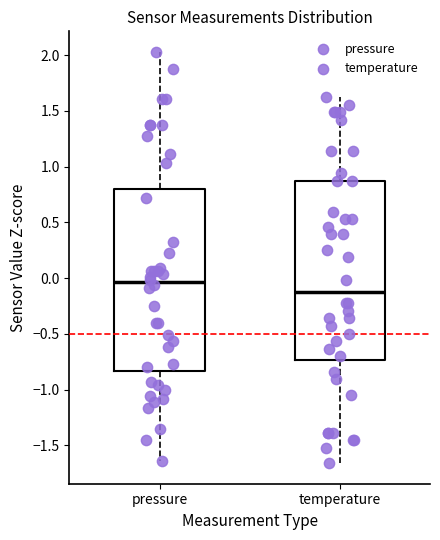

Reading left to right, transcribe this box plot: for each box, give where its median line is, the range the box spans, and where its two whiskers end, as read against the y-axis. The values are not printed on the chart, so give them approximately, as read against the axis.

pressure: median -0.05, box -0.85 to 0.80, whiskers -1.65 to 2.05
temperature: median -0.10, box -0.75 to 0.85, whiskers -1.65 to 1.60